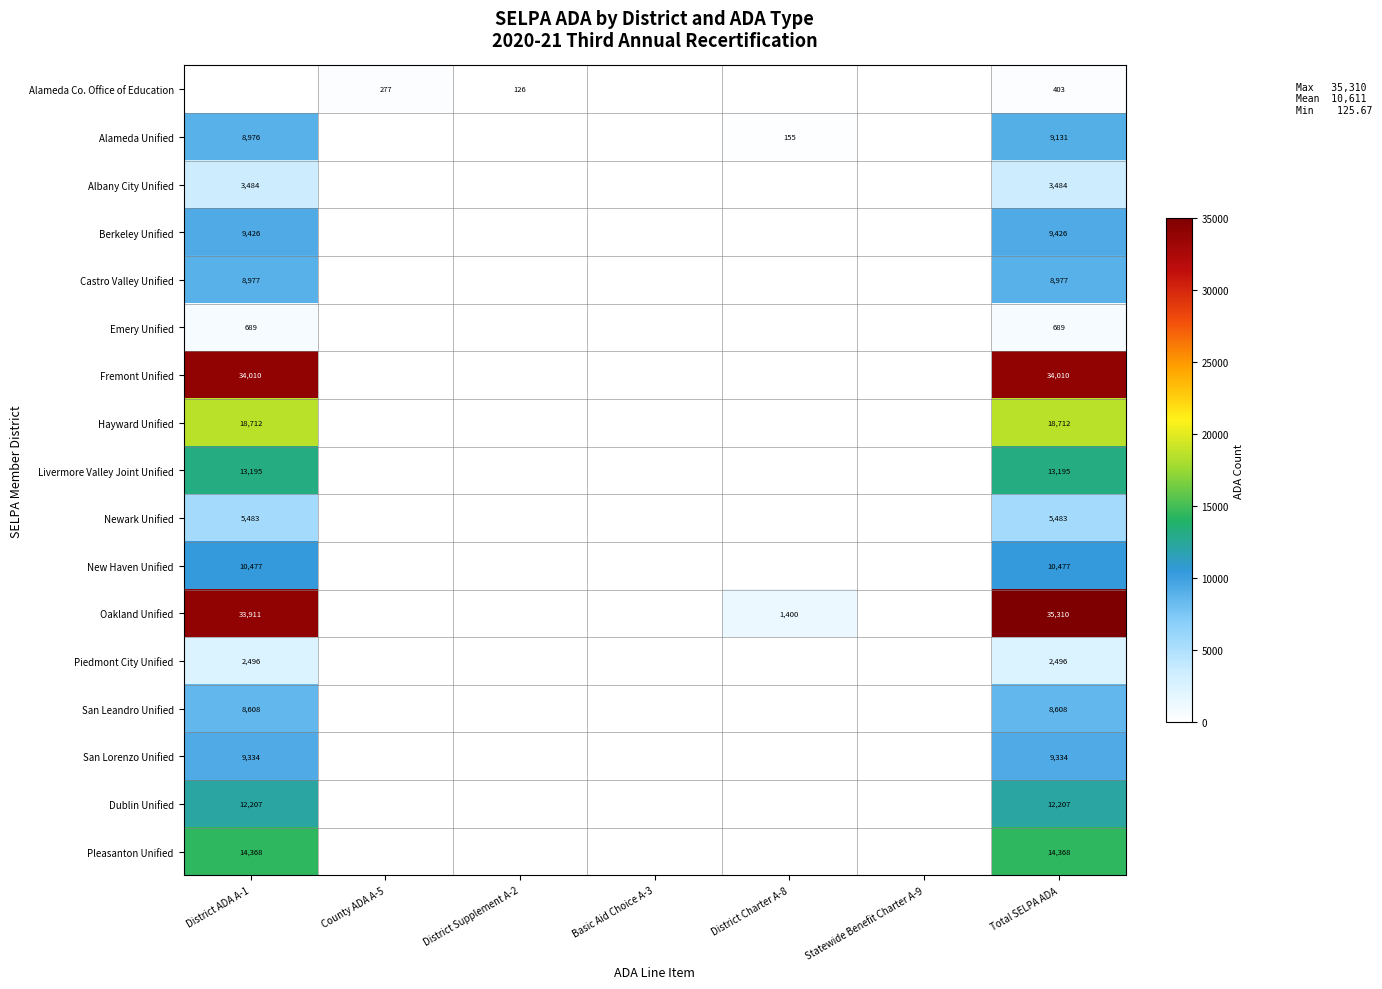

True or false: San Lorenzo Unified has a value of 15833 at Total SELPA ADA.

False